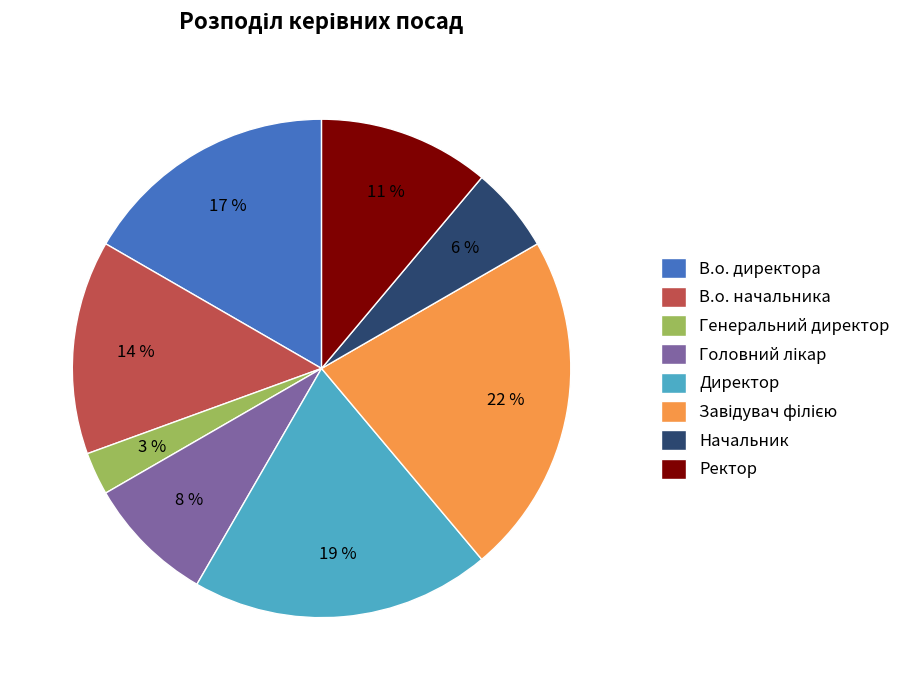

What is the smallest slice in the pie chart?

Генеральний директор